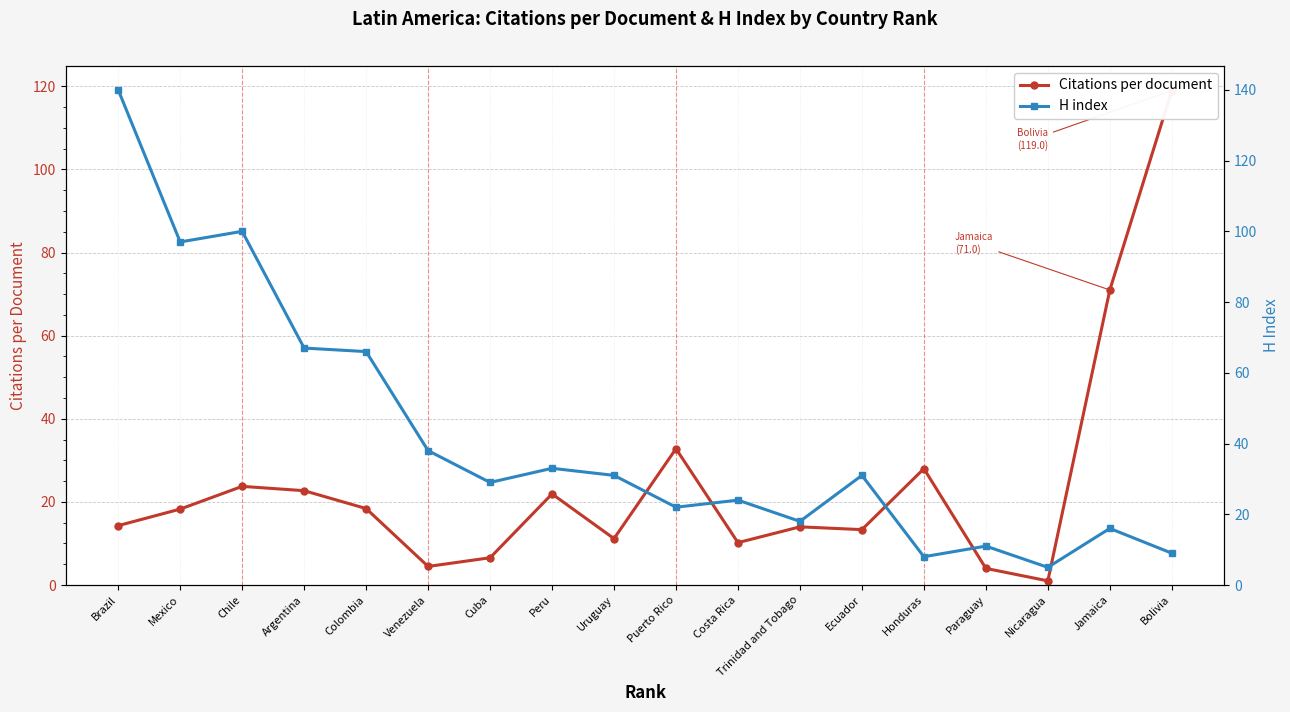

How many values in the Citations per document series are below 18?

9